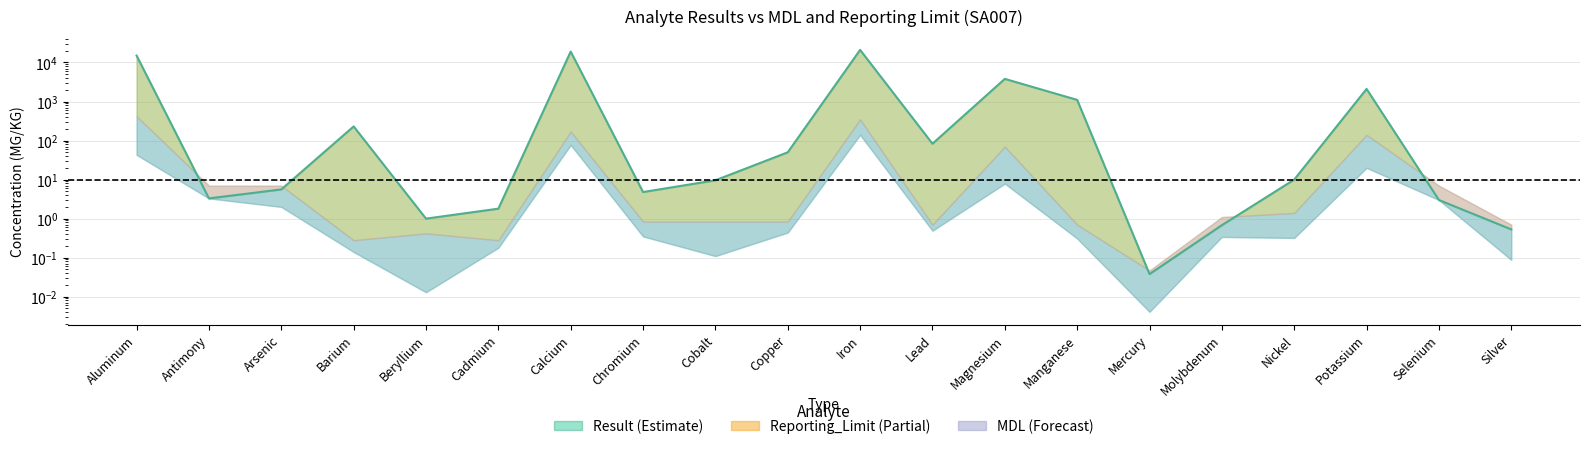

List the labels in order of value, largest first.

Iron, Calcium, Aluminum, Magnesium, Potassium, Manganese, Barium, Lead, Copper, Nickel, Cobalt, Arsenic, Chromium, Antimony, Selenium, Cadmium, Beryllium, Molybdenum, Silver, Mercury